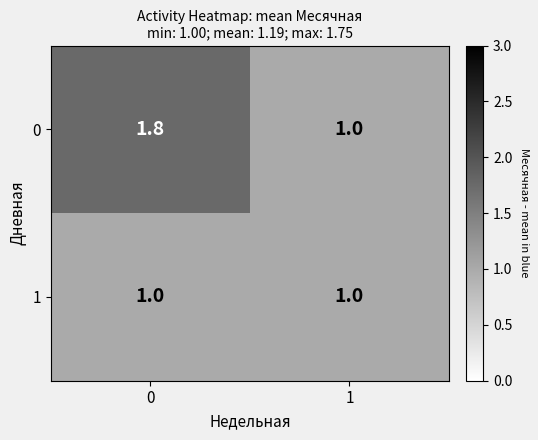

Reading left to right, what are all the values shown in this chart?

0: 1.8	1.0
1: 1.0	1.0